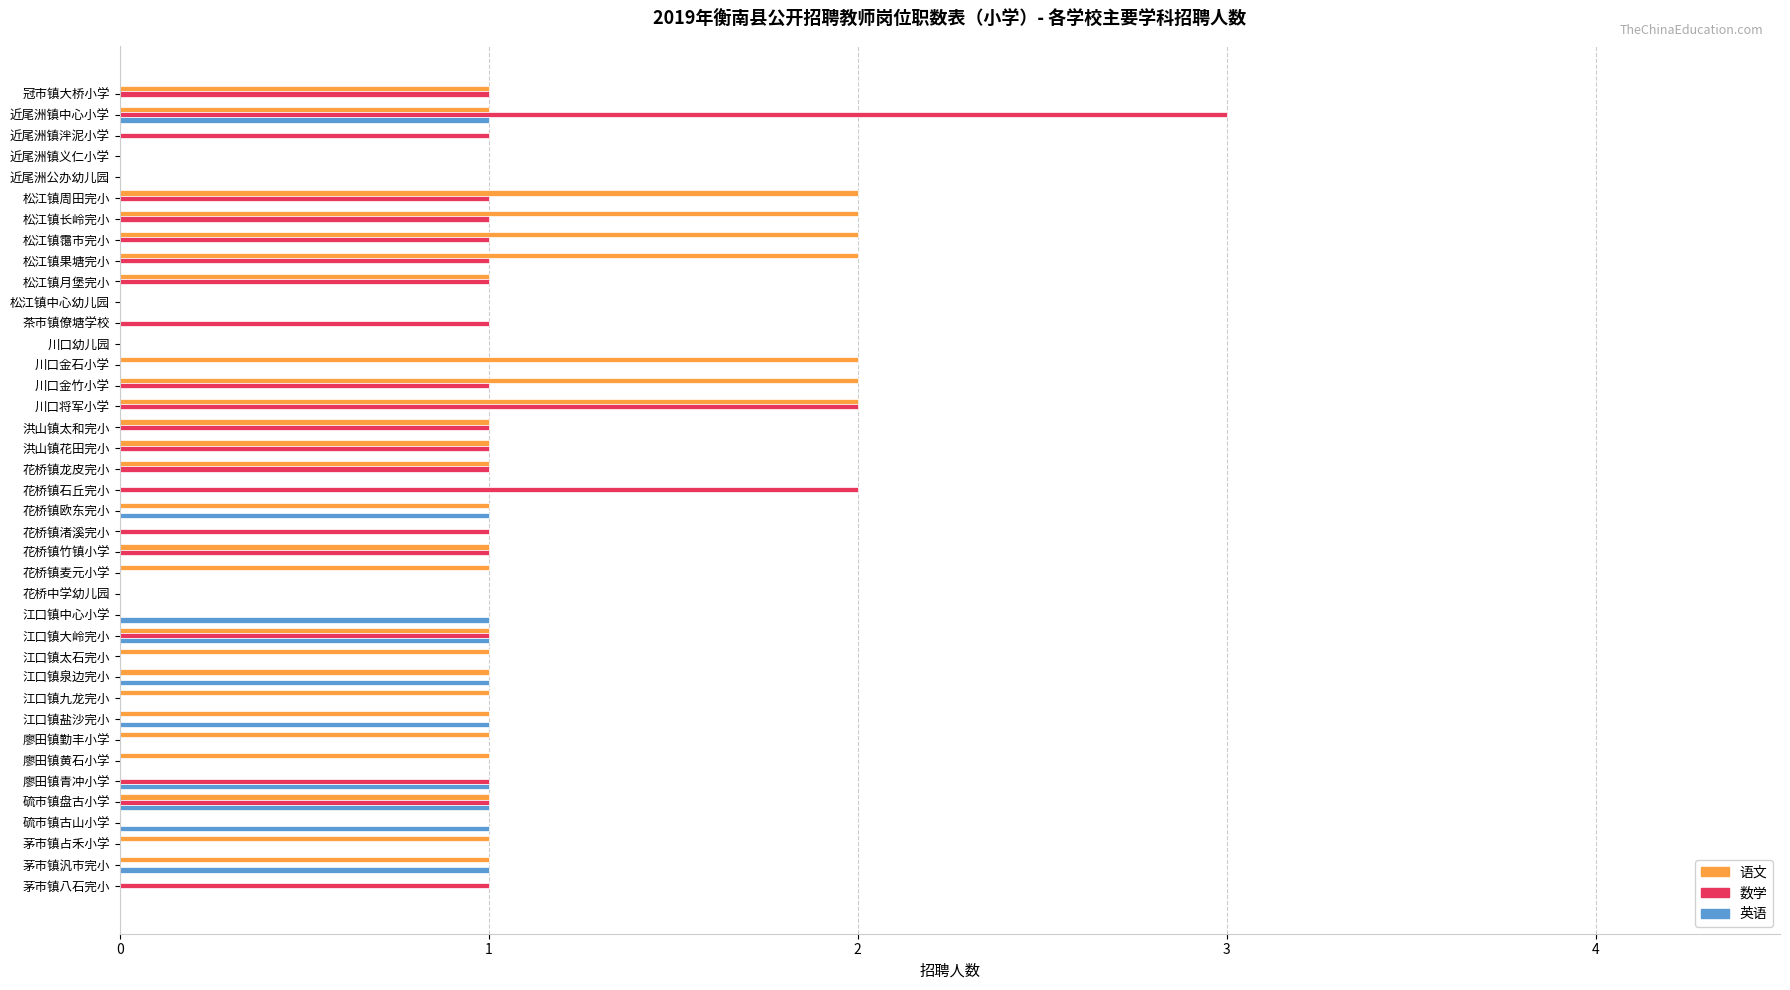

The value of 英语 at 近尾洲公办幼儿园 is 0. True or false?

True